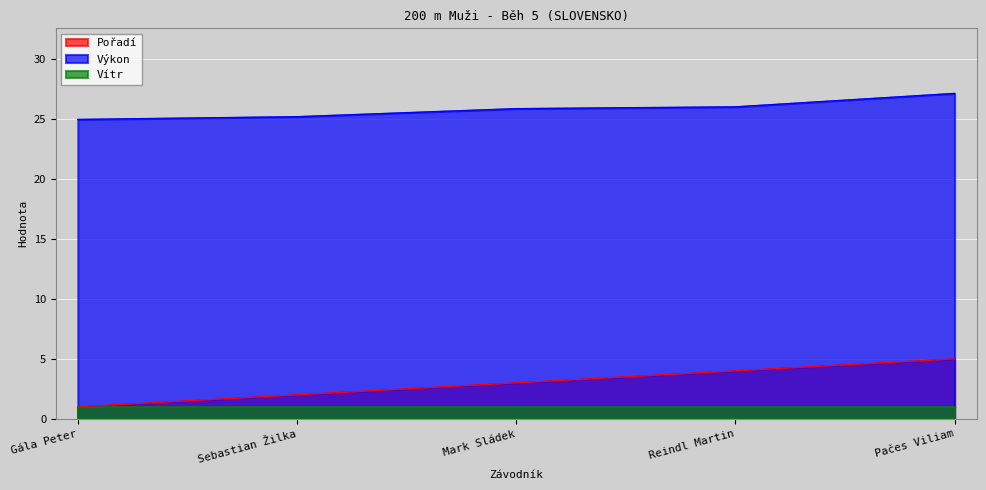

Rank the series by their maximum value, from lowest to highest.

Vítr, Pořadí, Výkon